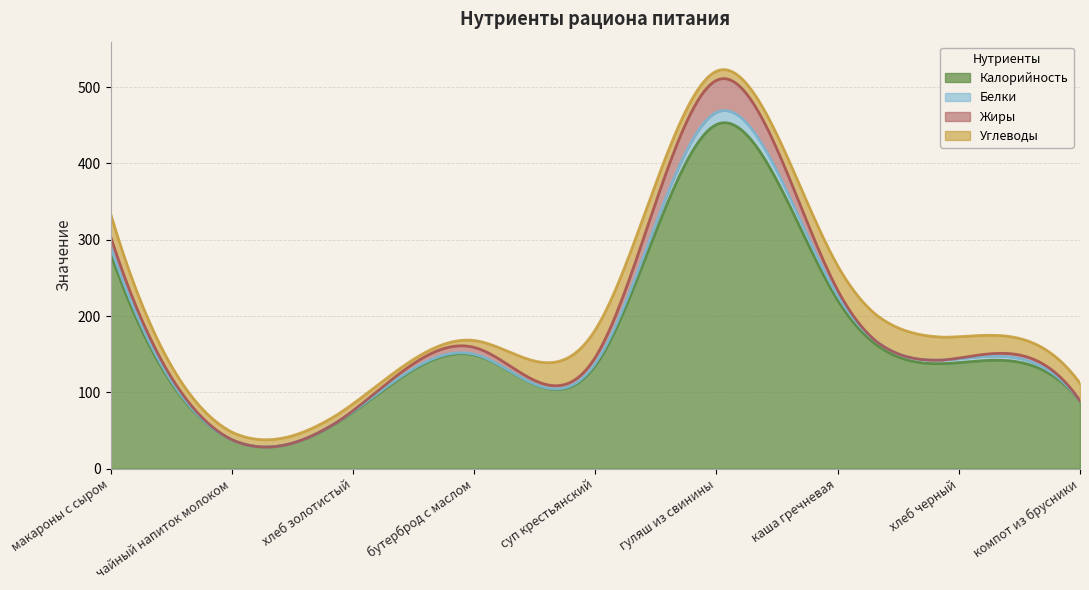

Read the Белки value at каша гречневая.

6